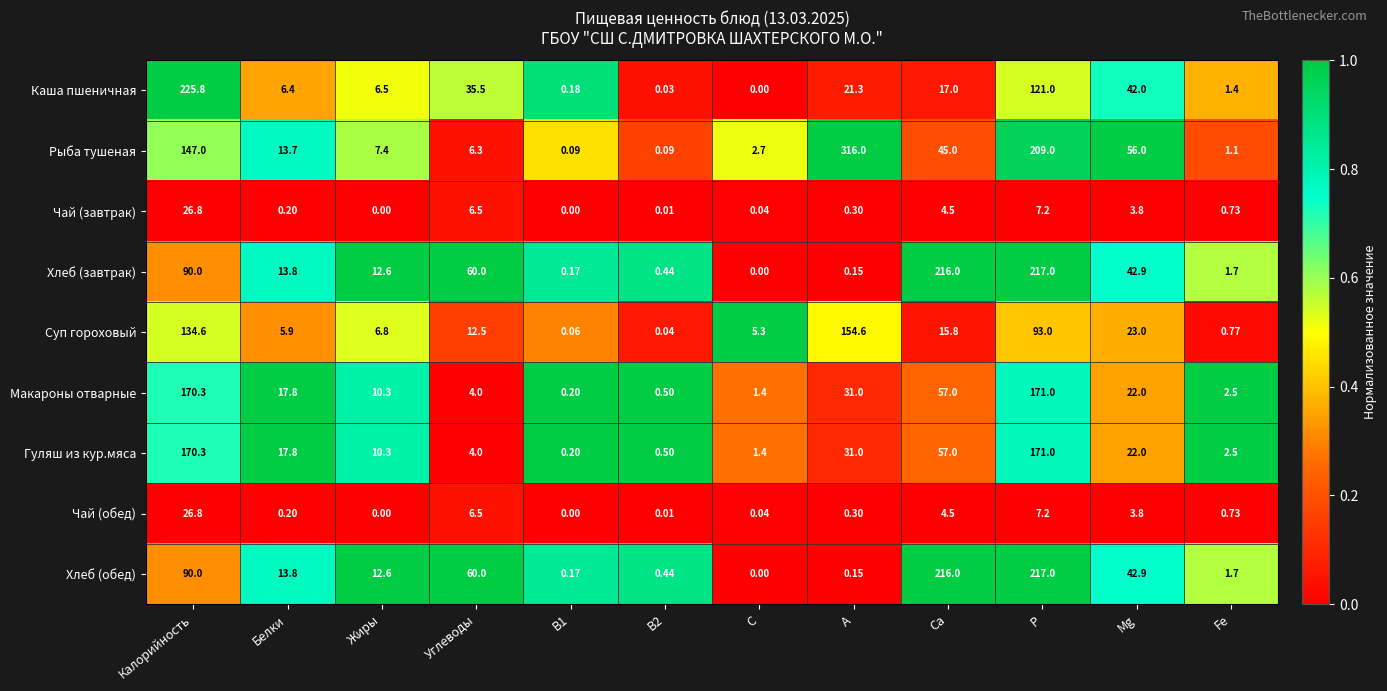

Which series has the largest range (max minus min)?

Рыба тушеная